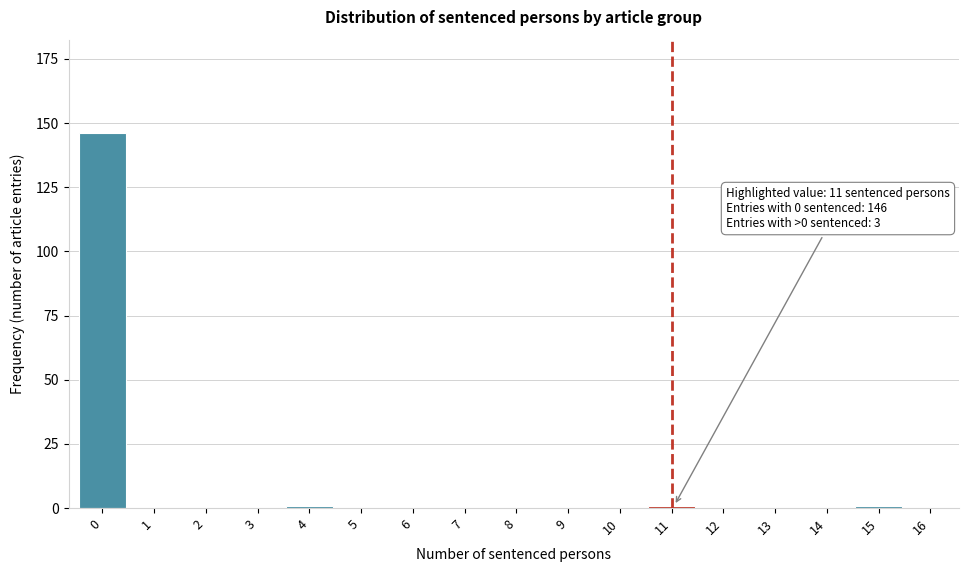

Reading right to left, what are all the values shown in this chart?

16=0	15=1	14=0	13=0	12=0	11=1	10=0	9=0	8=0	7=0	6=0	5=0	4=1	3=0	2=0	1=0	0=146